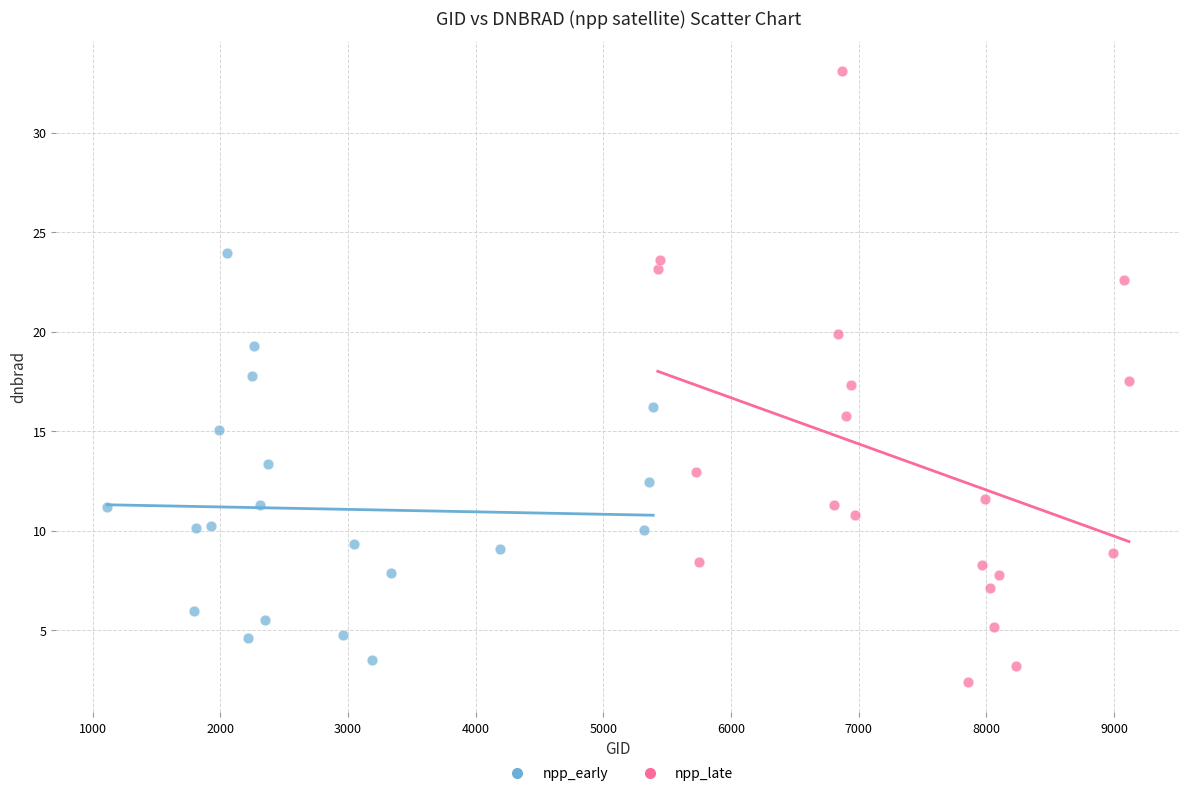

Which series has the widest spread of Y values?

npp_late